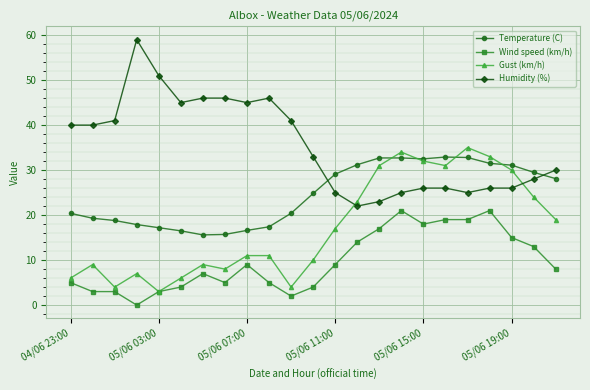

What is the value of the Humidity (%) point at the 15th from the left?

23.0